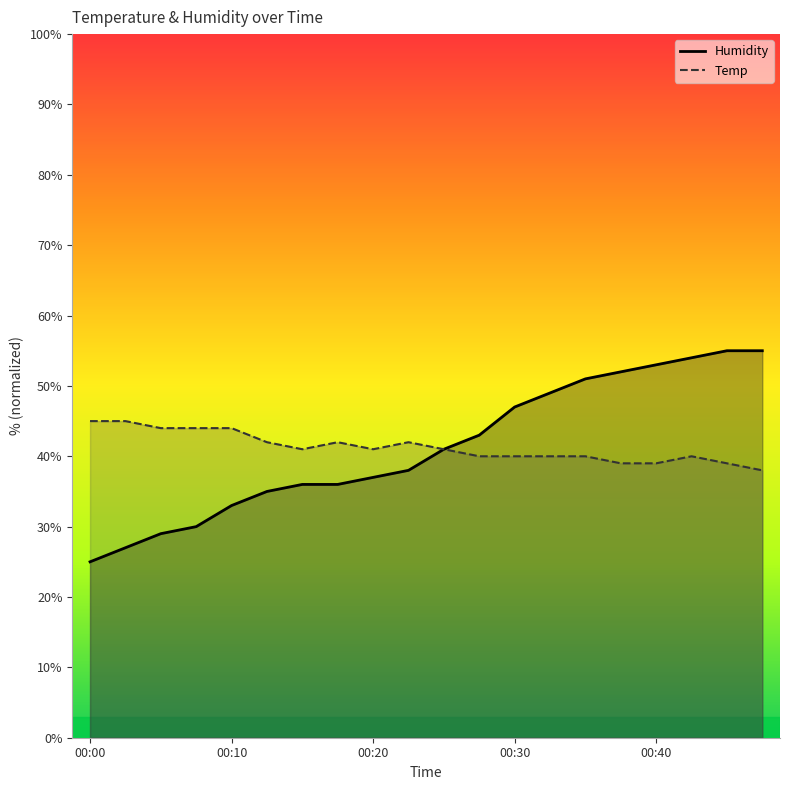

Rank the series by their maximum value, from highest to lowest.

Humidity, Temp